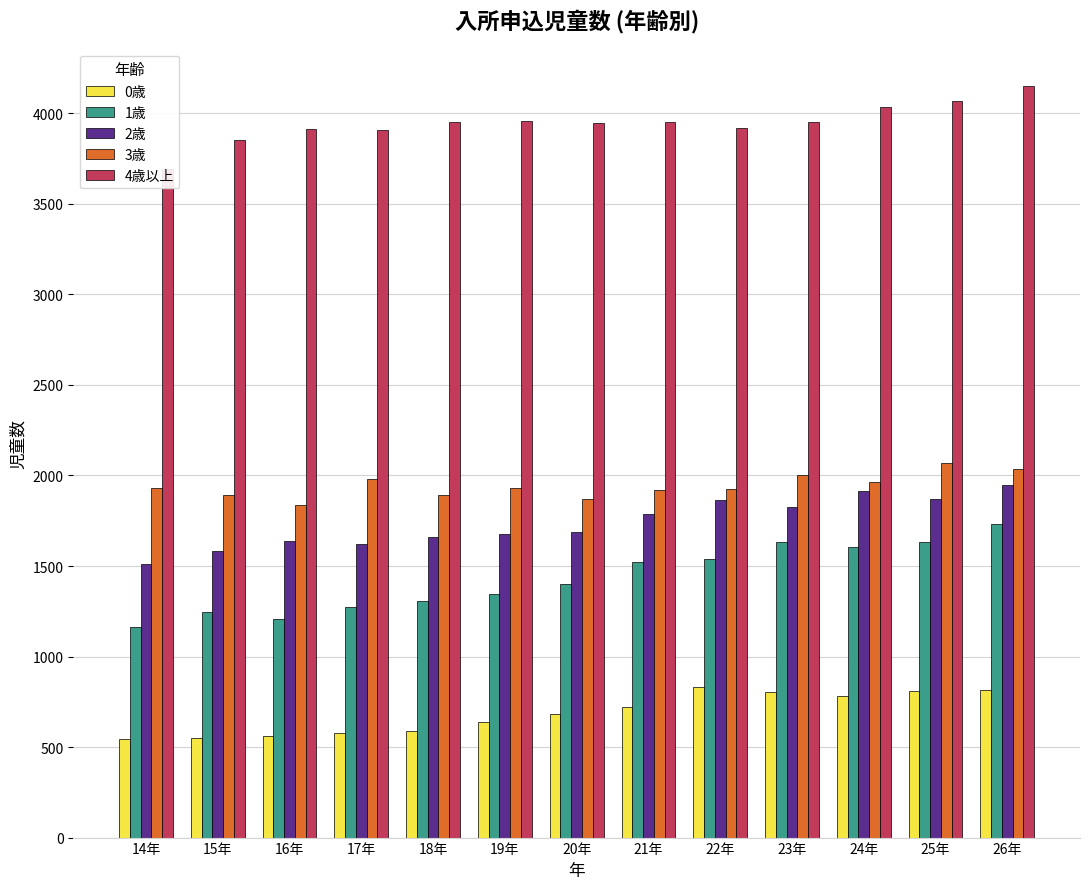

What is the value of the 2歳 bar at the 11th from the left?

1912